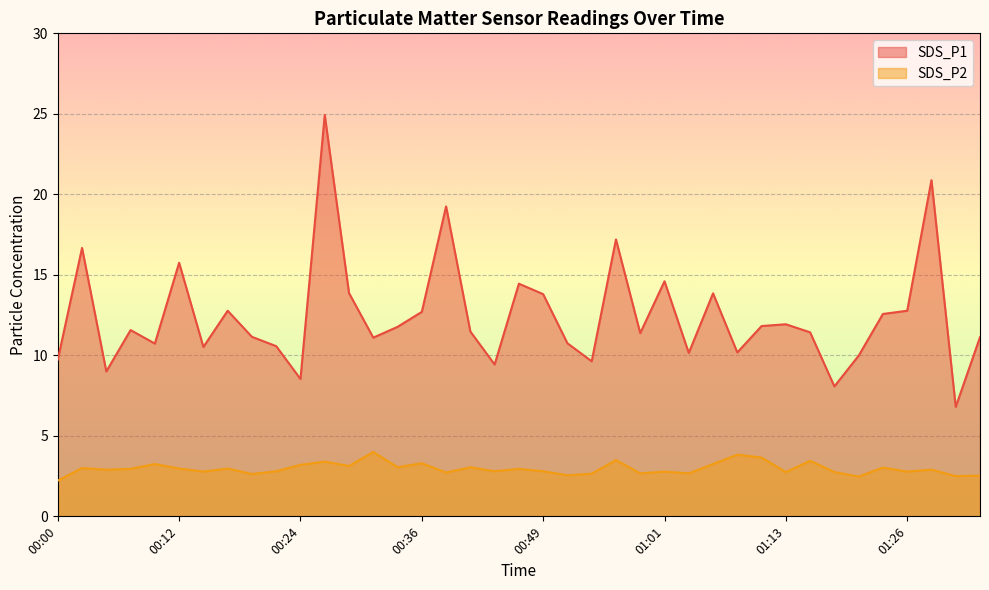

True or false: SDS_P2 and SDS_P1 intersect in this chart.

False